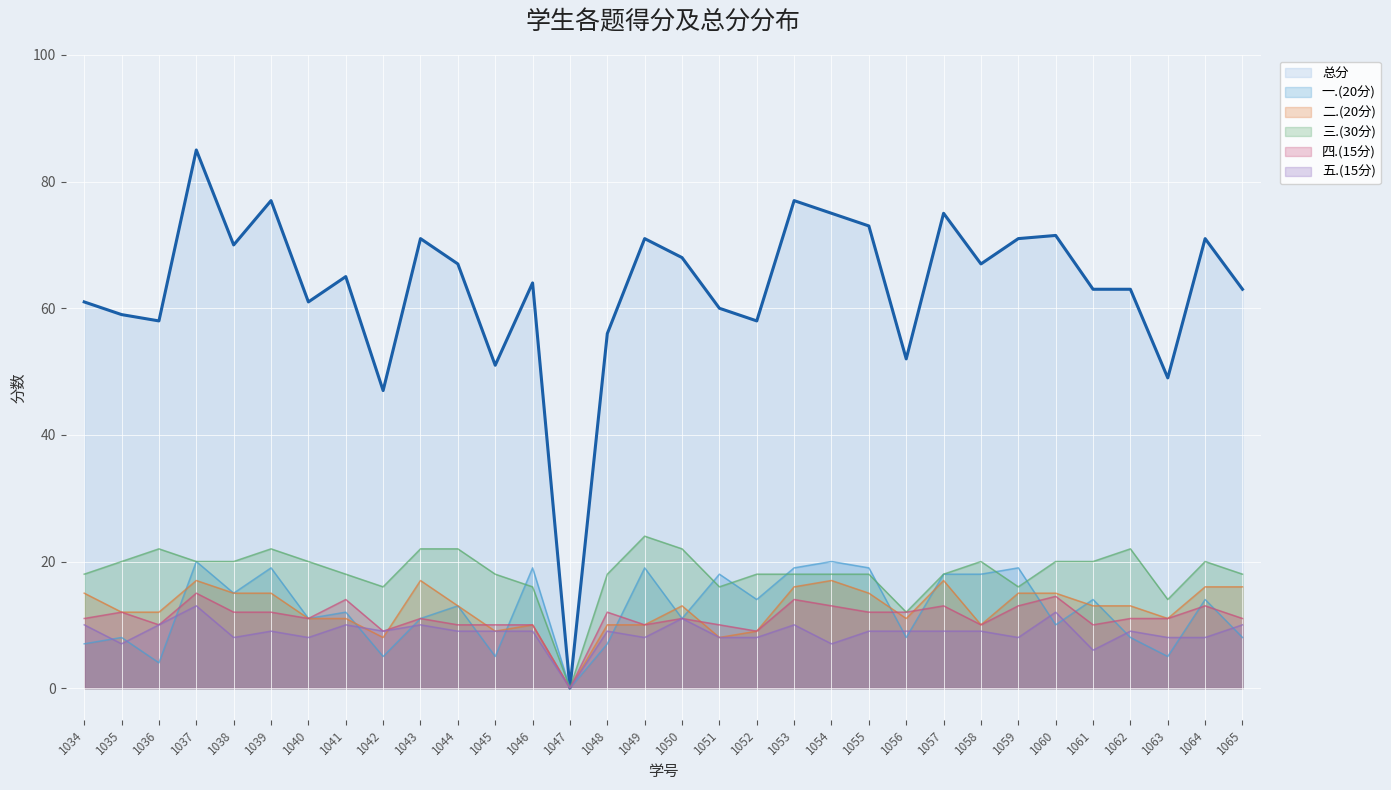

The value of 五.(15分) at 1054 is 12.5. True or false?

False